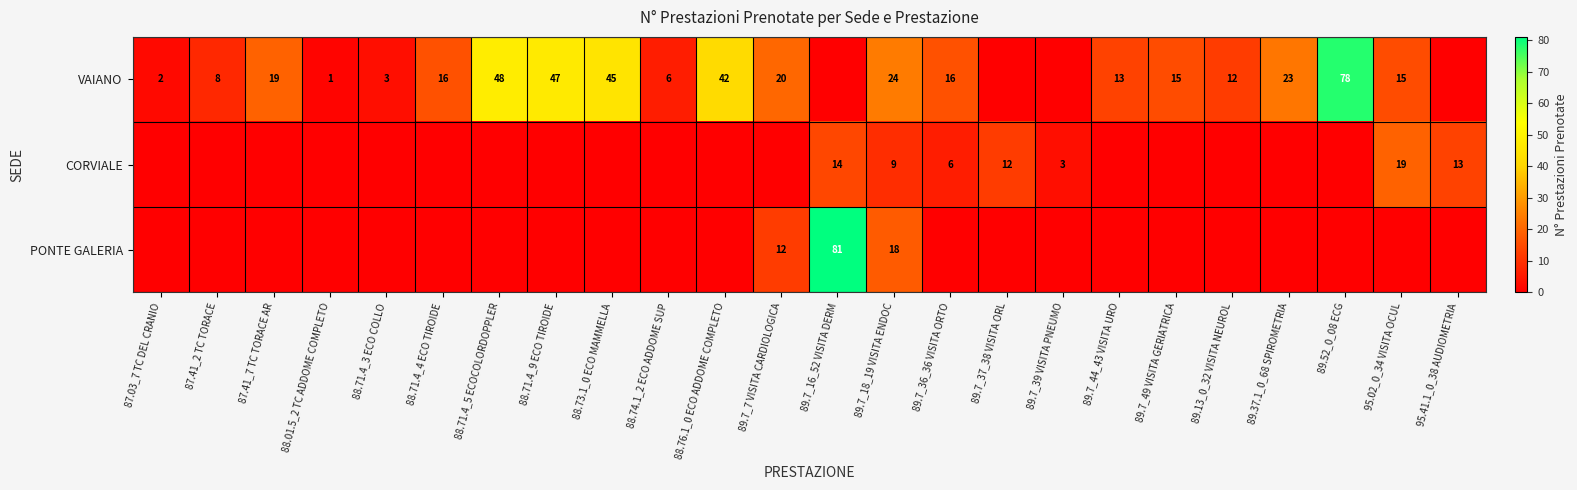

The value of VAIANO at 95.02_0_34 VISITA OCUL is 27. True or false?

False